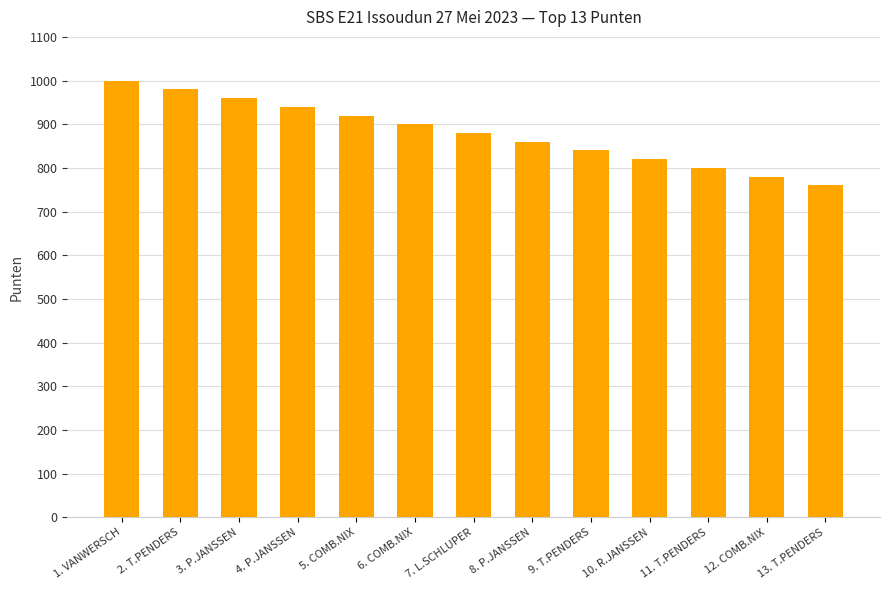

How many bars are there in total?

13